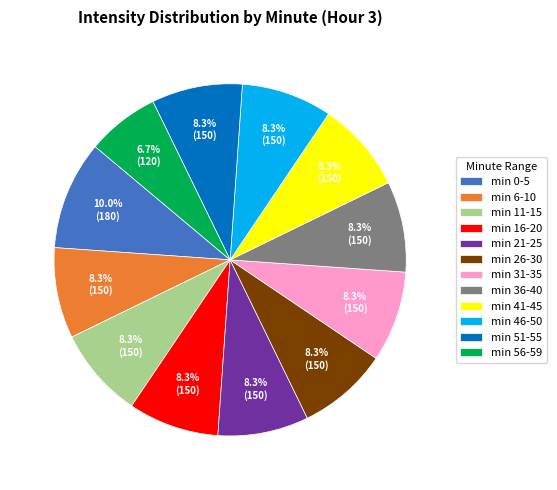

Do min 11-15 and min 0-5 together represent more than half of the pie?

No